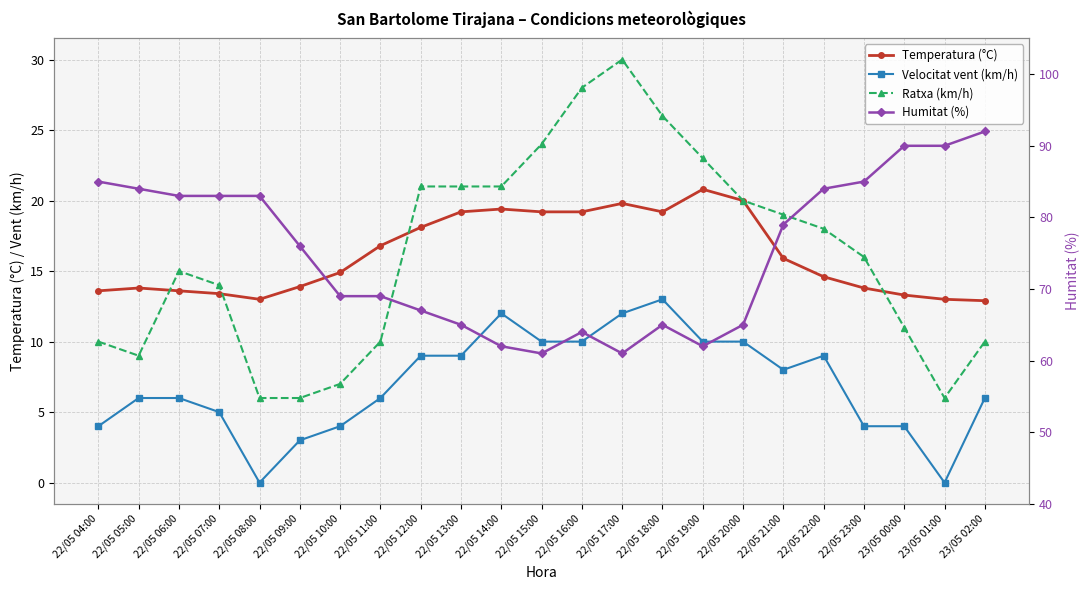

In Velocitat vent (km/h), how many points are higher than both neighbors (excluding endpoints)?

3